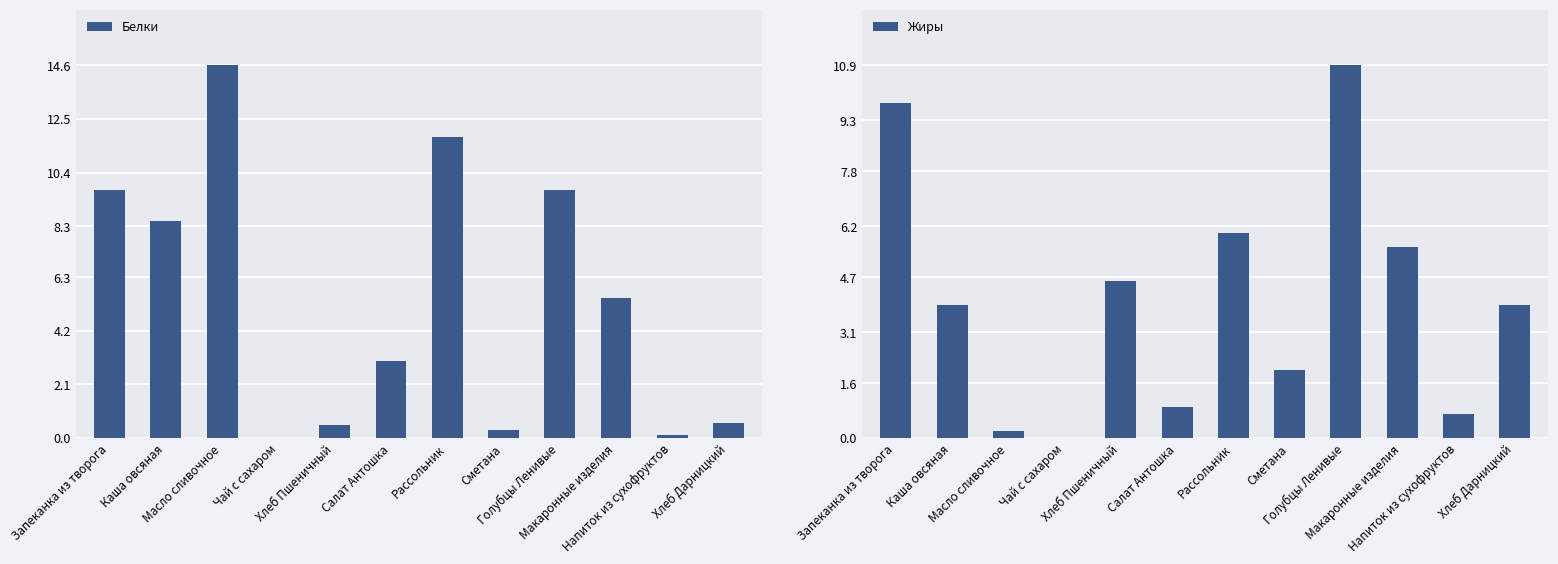

List the labels in order of Жиры value, largest first.

Голубцы Ленивые, Запеканка из творога, Рассольник, Макаронные изделия, Хлеб Пшеничный, Каша овсяная, Хлеб Дарницкий, Сметана, Салат Антошка, Напиток из сухофруктов, Масло сливочное, Чай с сахаром